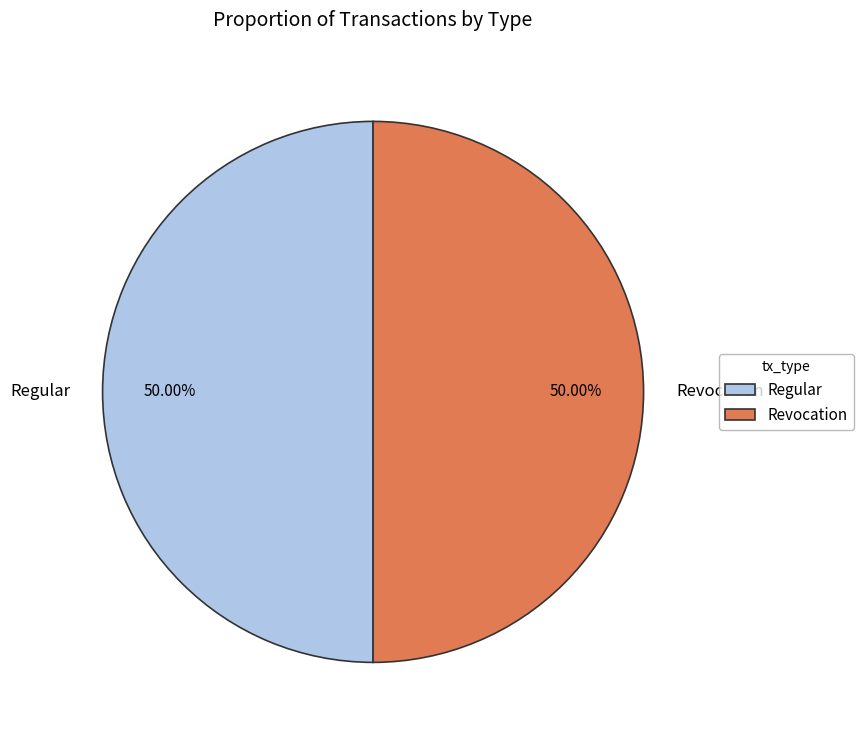

How many segments does this pie chart have?

2